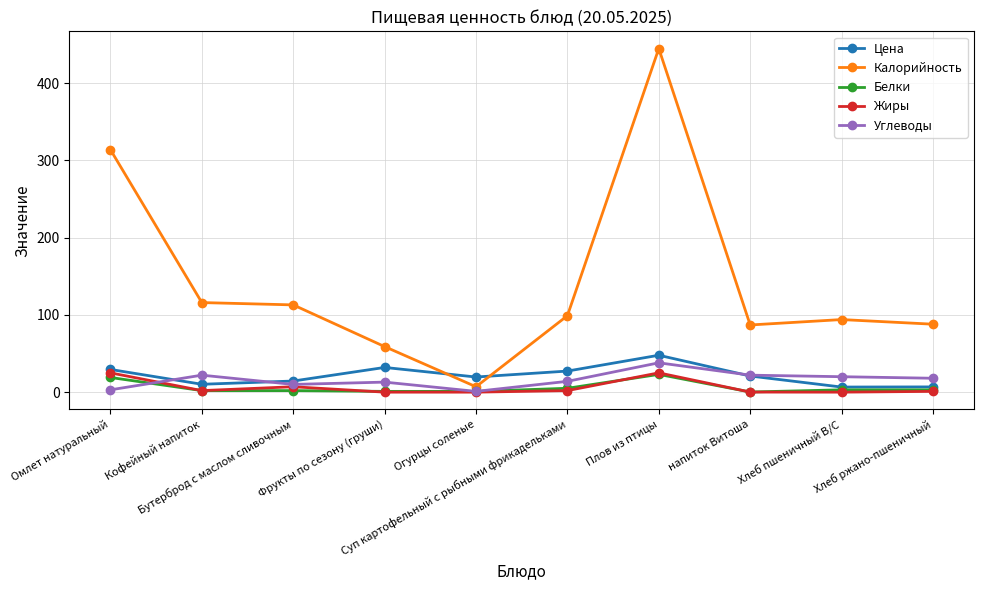

Does the chart have visible grid lines?

Yes